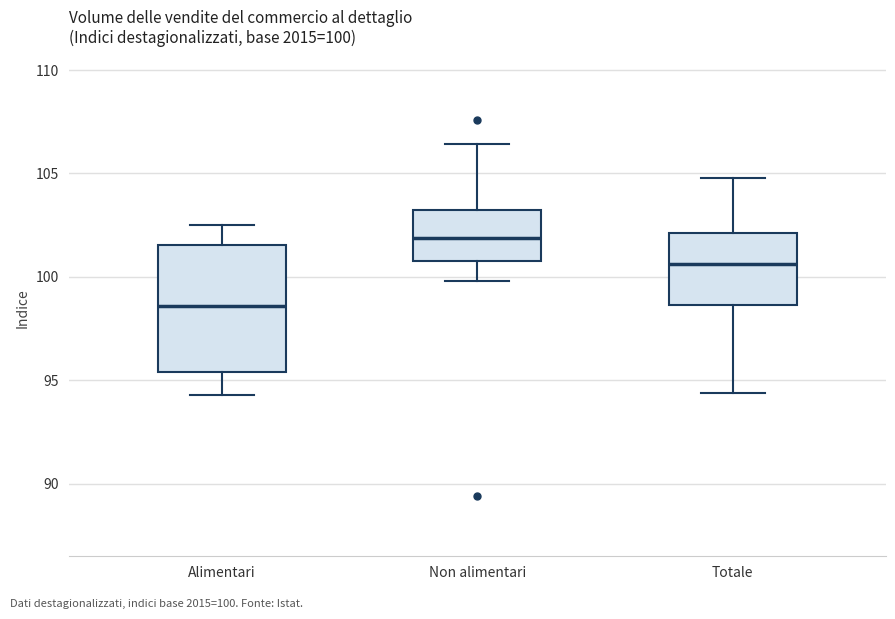

Which box's median line is the highest?

Non alimentari